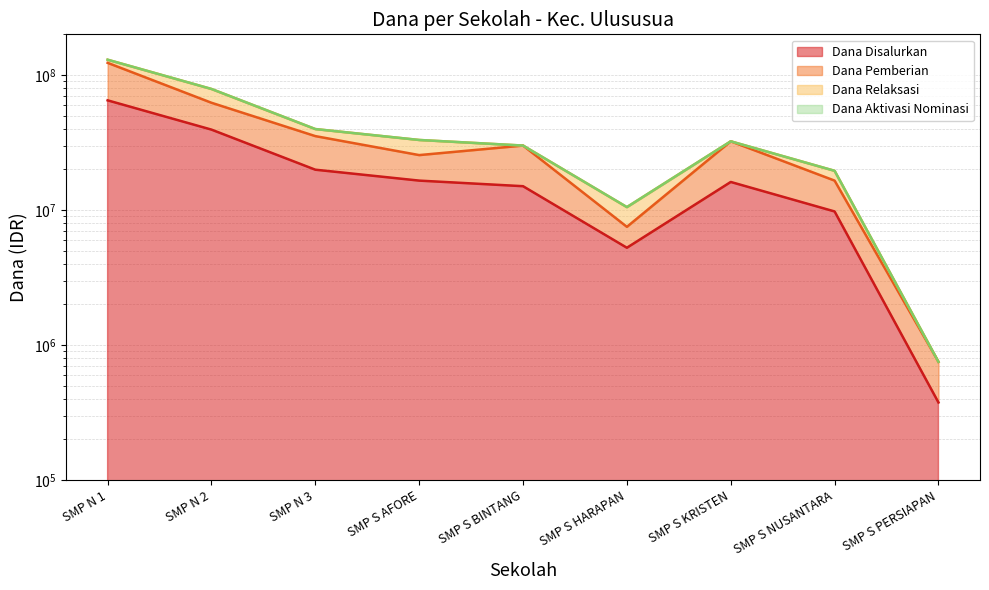

What value does the Dana Pemberian series have at SMP S KRISTEN, to the nearest 100?

32250000